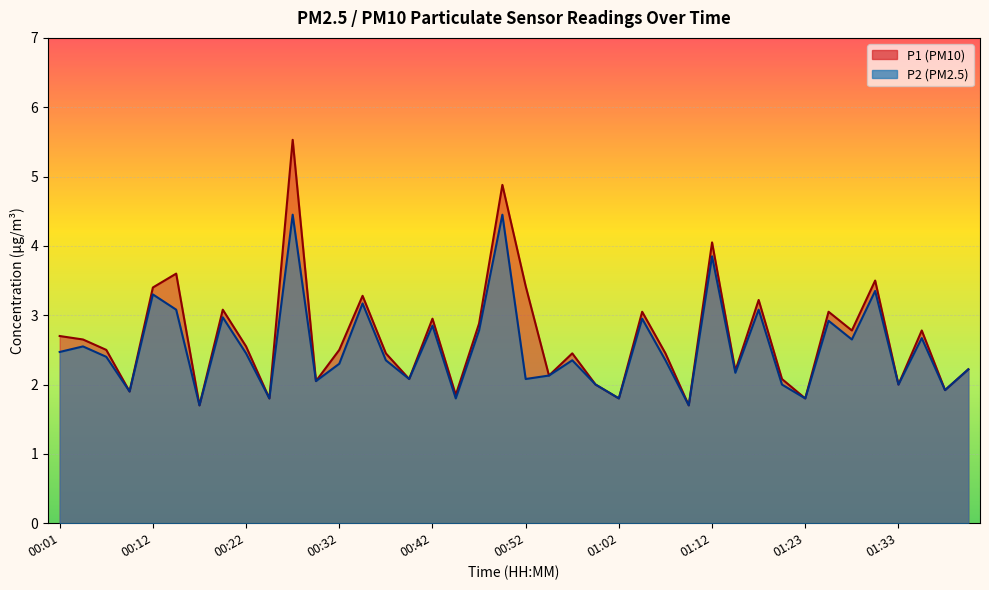

Rank the series by their maximum value, from lowest to highest.

P2, P1